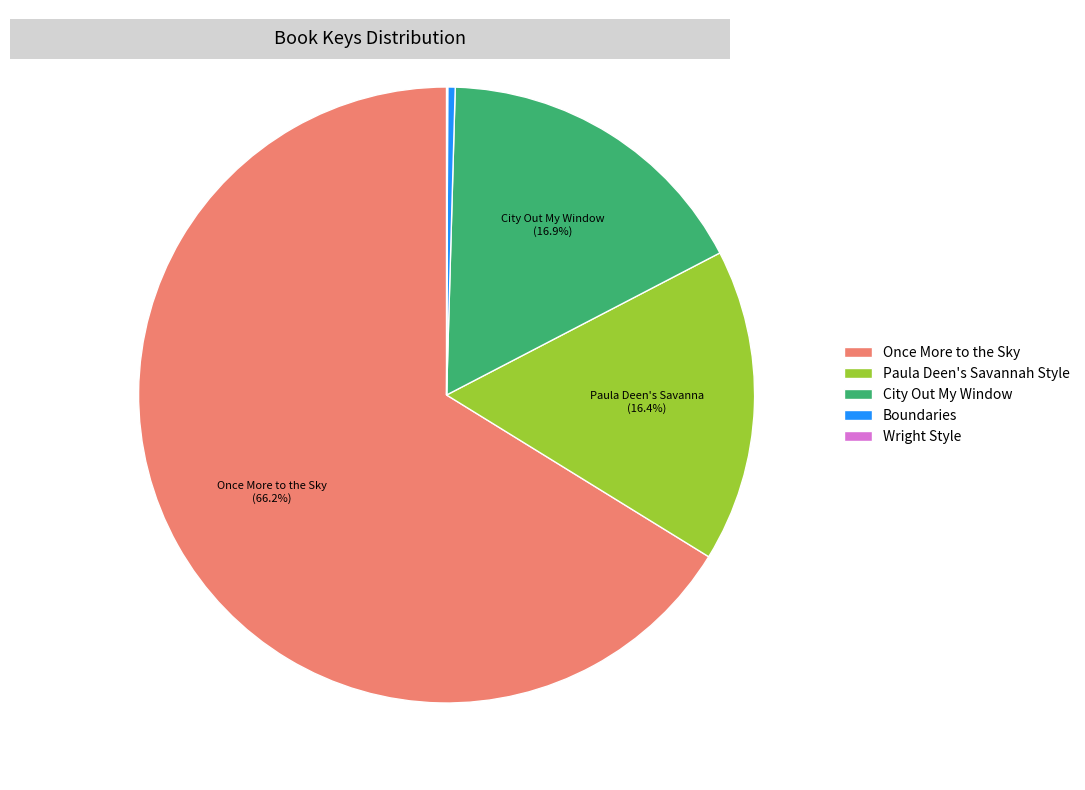

Which category accounts for the majority?

Once More to the Sky